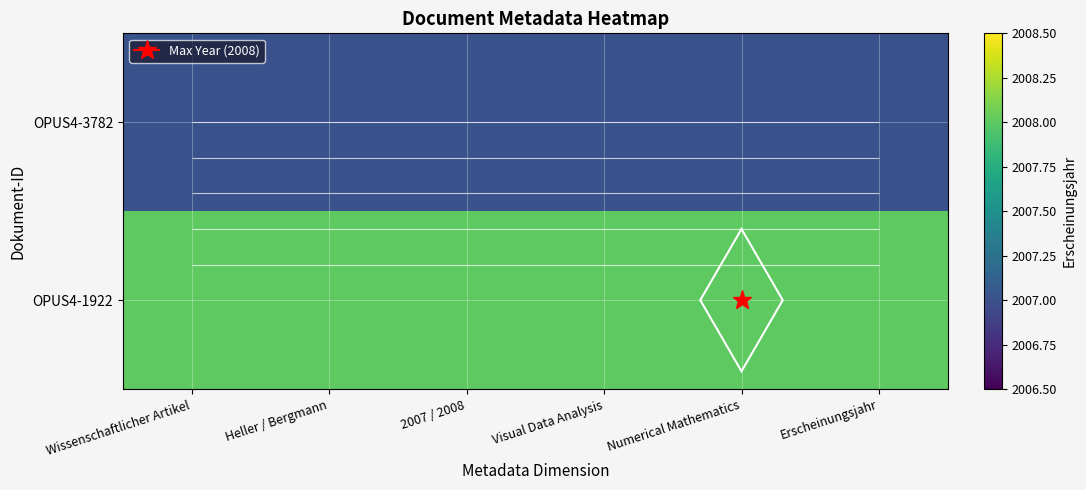

Which label corresponds to the smallest value in the chart?

Wissenschaftlicher Artikel